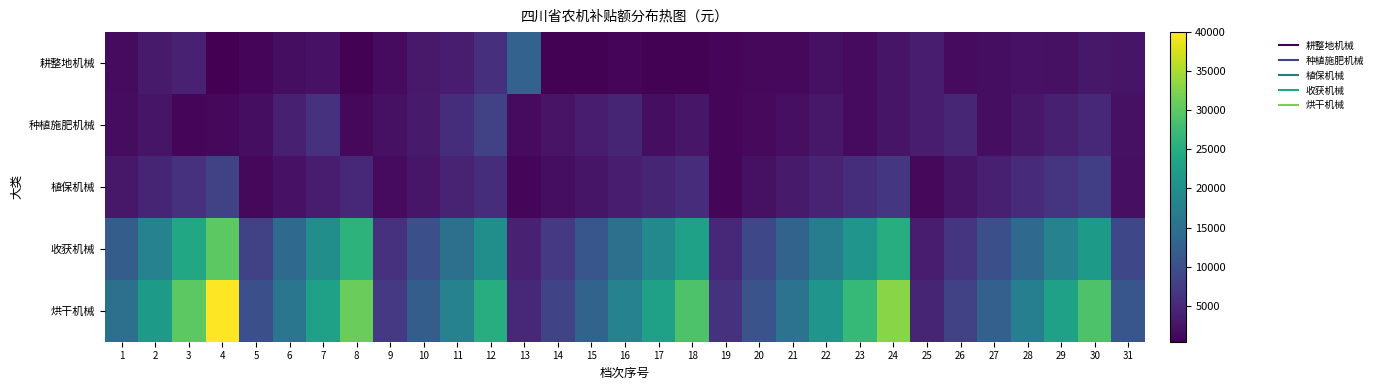

Reading left to right, list all the values displayed in this chart.

耕整地机械: 1=1600	2=3300	3=4000	4=390	5=930	6=1800	7=2300	8=600	9=1600	10=3100	11=3400	12=5800	13=12900	14=590	15=640	16=890	17=590	18=640	19=890	20=1200	21=1300	22=2100	23=1600	24=2700	25=3400	26=1600	27=1800	28=2300	29=2200	30=3000	31=2600
种植施肥机械: 1=1700	2=2700	3=1100	4=1300	5=1800	6=3800	7=6000	8=1200	9=2200	10=3200	11=5500	12=8000	13=1500	14=2500	15=3500	16=4500	17=1800	18=2800	19=900	20=1400	21=2000	22=3000	23=1600	24=2600	25=3600	26=4600	27=1900	28=2900	29=3900	30=4900	31=2100
植保机械: 1=3000	2=4500	3=6000	4=8000	5=1200	6=2400	7=3600	8=4800	9=1500	10=2800	11=4200	12=5600	13=900	14=1800	15=2700	16=3600	17=4500	18=5400	19=1100	20=2200	21=3300	22=4400	23=5500	24=6600	25=1300	26=2600	27=3900	28=5200	29=6500	30=7800	31=2000
收获机械: 1=12000	2=18000	3=24000	4=30000	5=8000	6=14000	7=20000	8=26000	9=6000	10=10000	11=15000	12=20000	13=4000	14=7000	15=11000	16=15000	17=19000	18=23000	19=5000	20=9000	21=13000	22=17000	23=21000	24=25000	25=3500	26=6500	27=10000	28=14000	29=18000	30=22000	31=9000
烘干机械: 1=15000	2=22000	3=30000	4=40000	5=10000	6=16000	7=23000	8=31000	9=7000	10=12000	11=18000	12=25000	13=5000	14=8500	15=13000	16=18000	17=23000	18=29000	19=6000	20=10500	21=15500	22=21000	23=27000	24=33000	25=4500	26=8000	27=12500	28=17500	29=23000	30=29000	31=11000